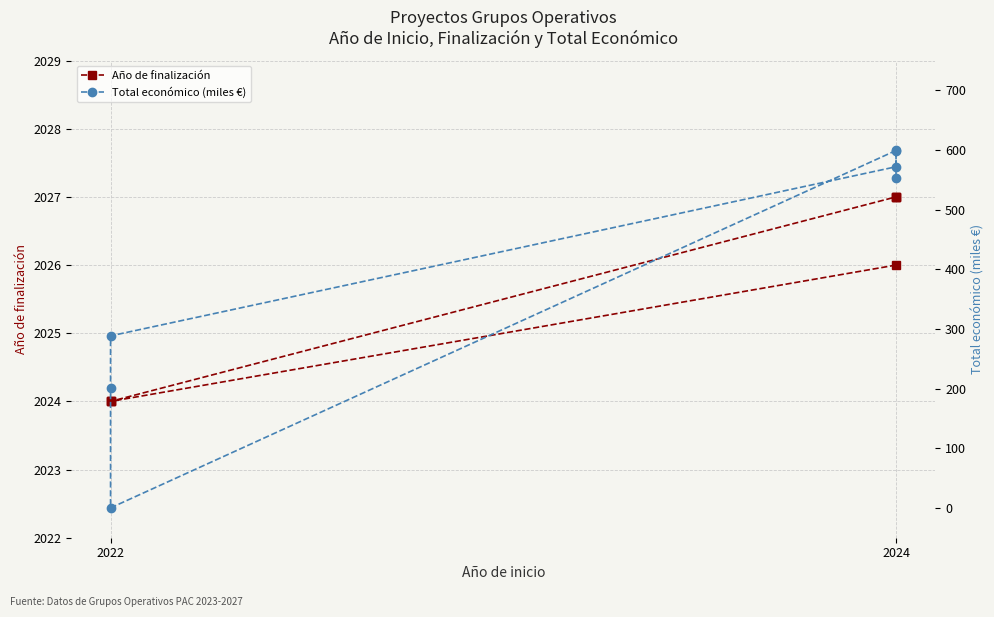

What is the label of the 1st point from the left?

2024